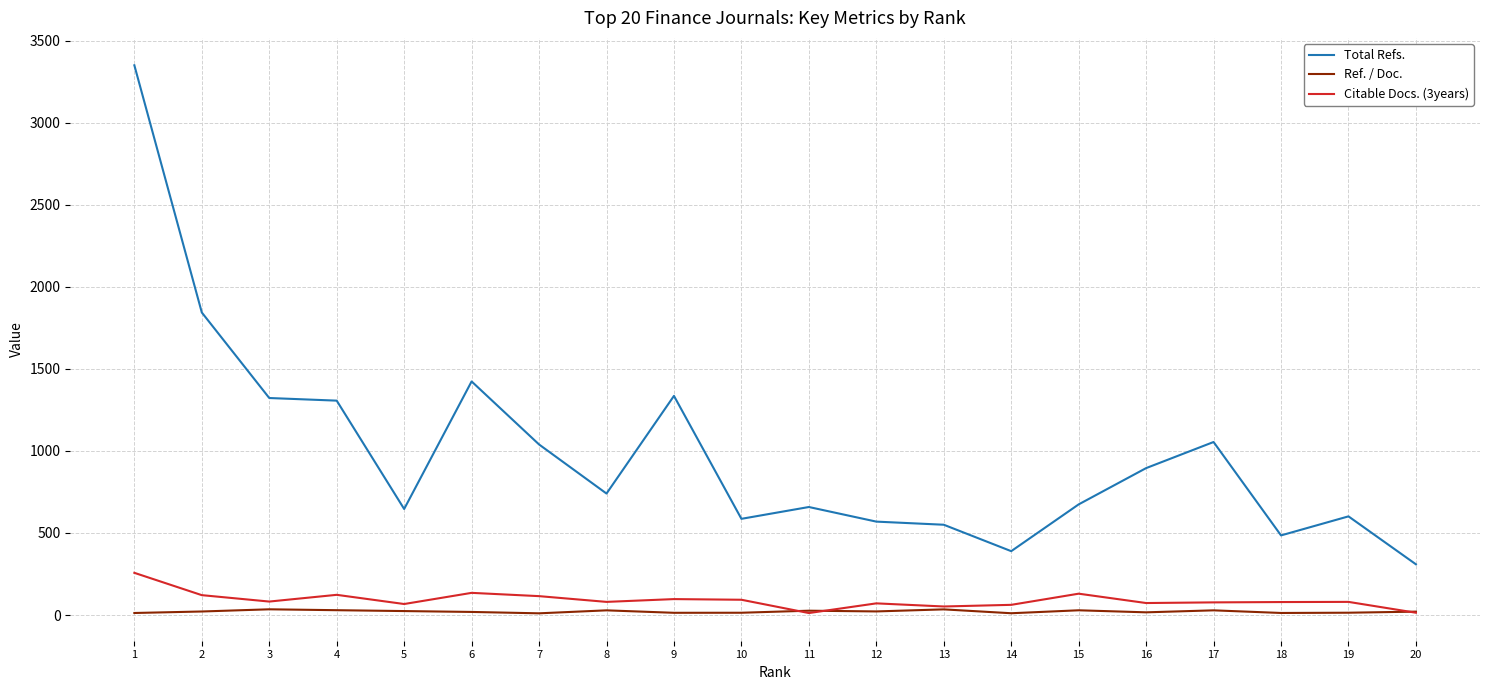

At how many categories does at least one series exceed 2536?

1